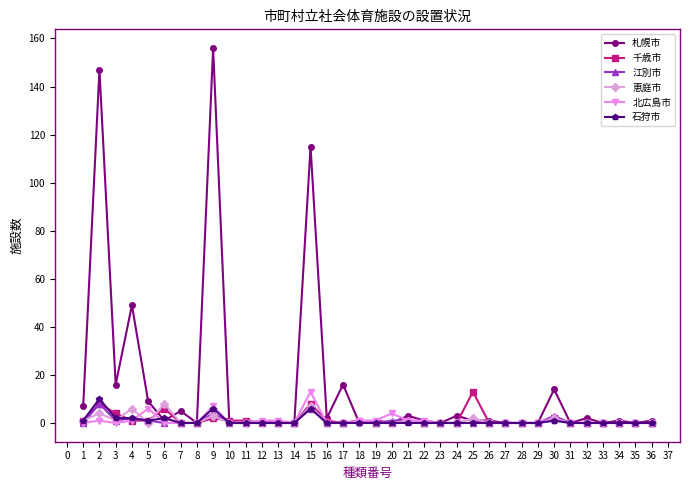

What is the greatest value displayed?

156